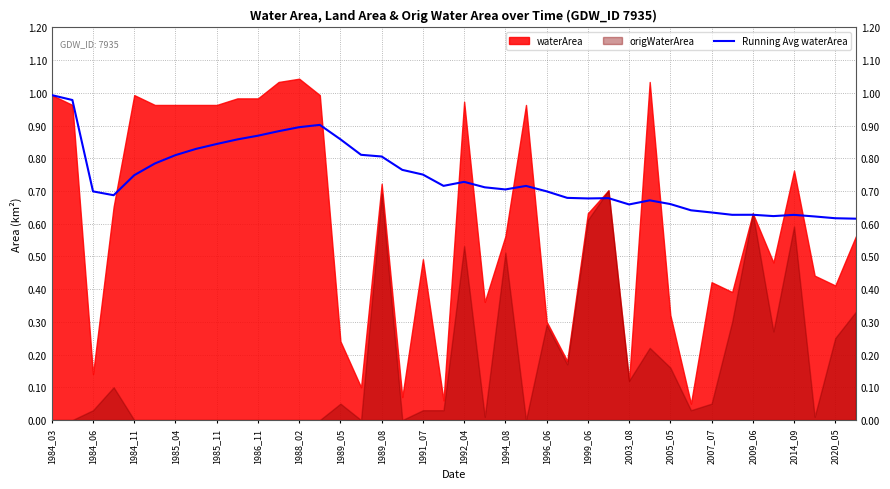

What is the sum of all values?

29.6